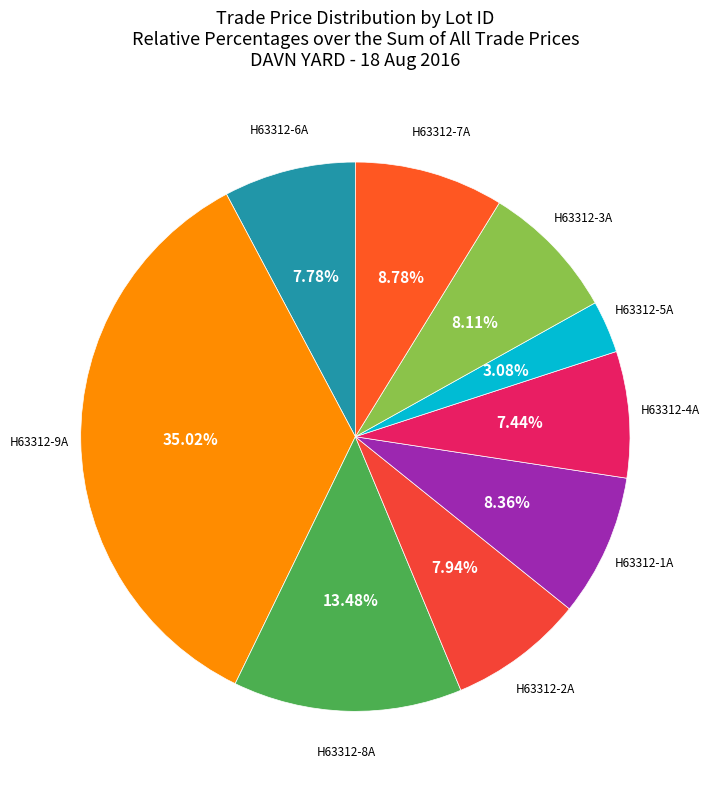

Count the number of slices in the pie.

9